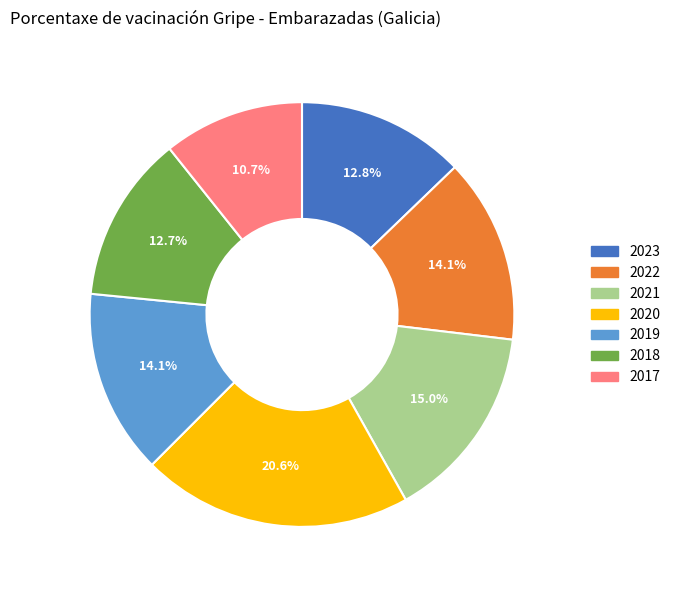

Which slice is the largest?

2020